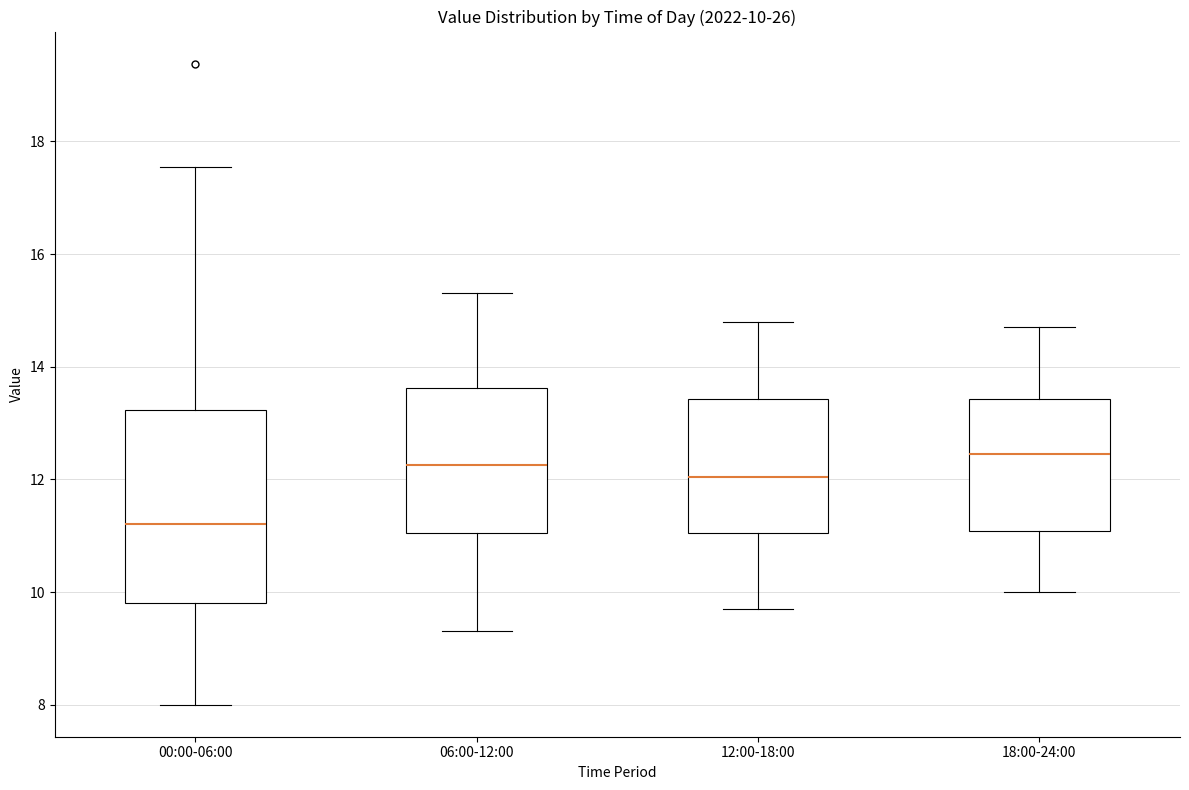

Comparing the boxes themselves (not the whiskers), which one is the tallest?

00:00-06:00